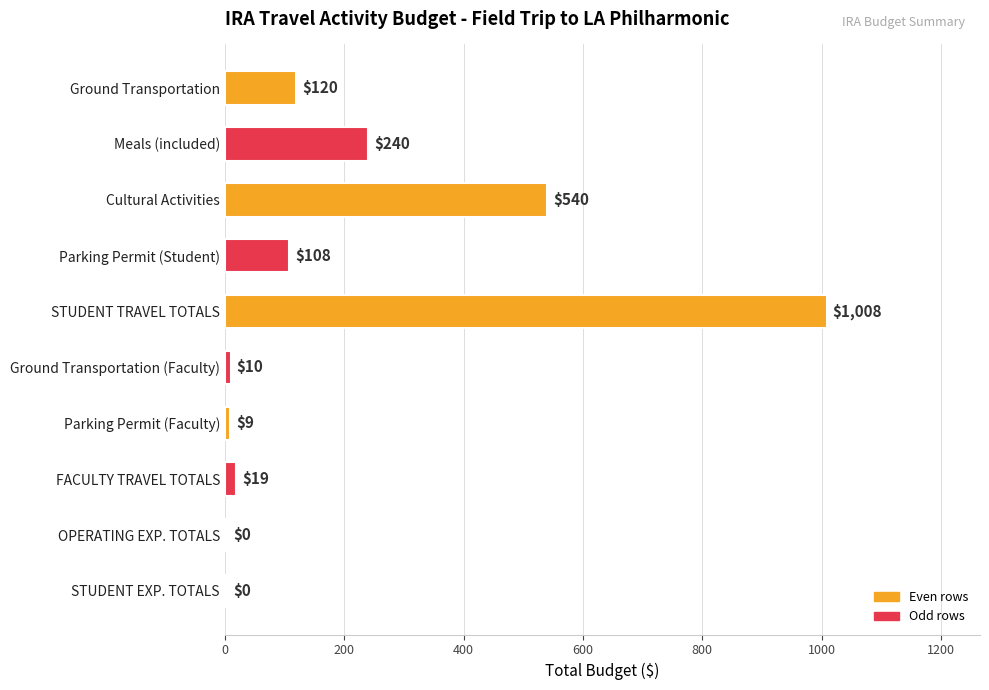

Which category has the highest value across all series?

STUDENT TRAVEL TOTALS